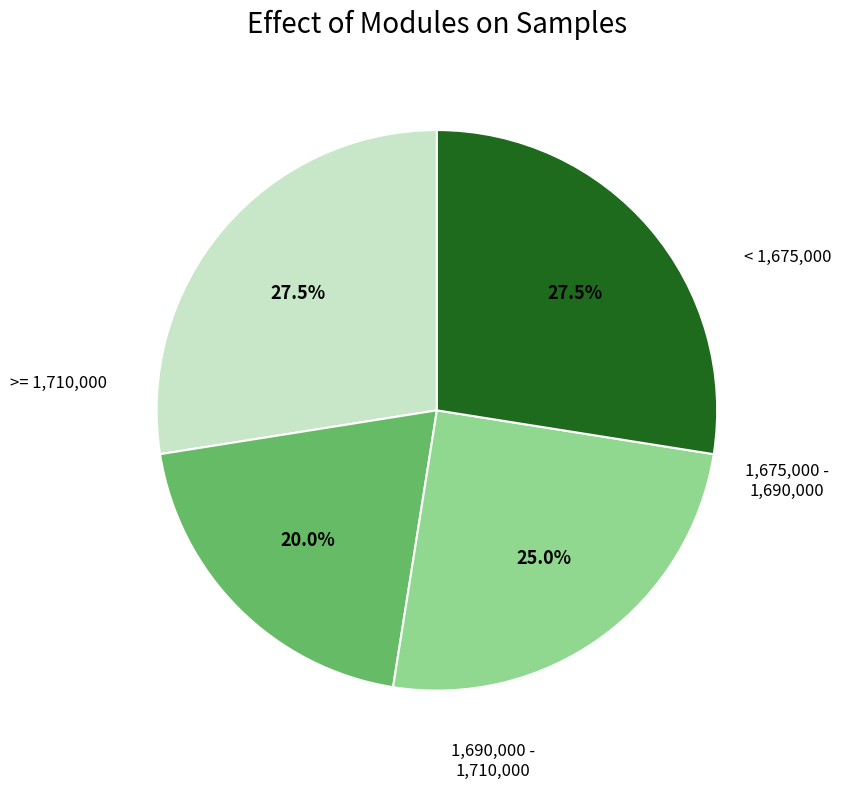

Is there any slice that represents more than half of the pie?

No